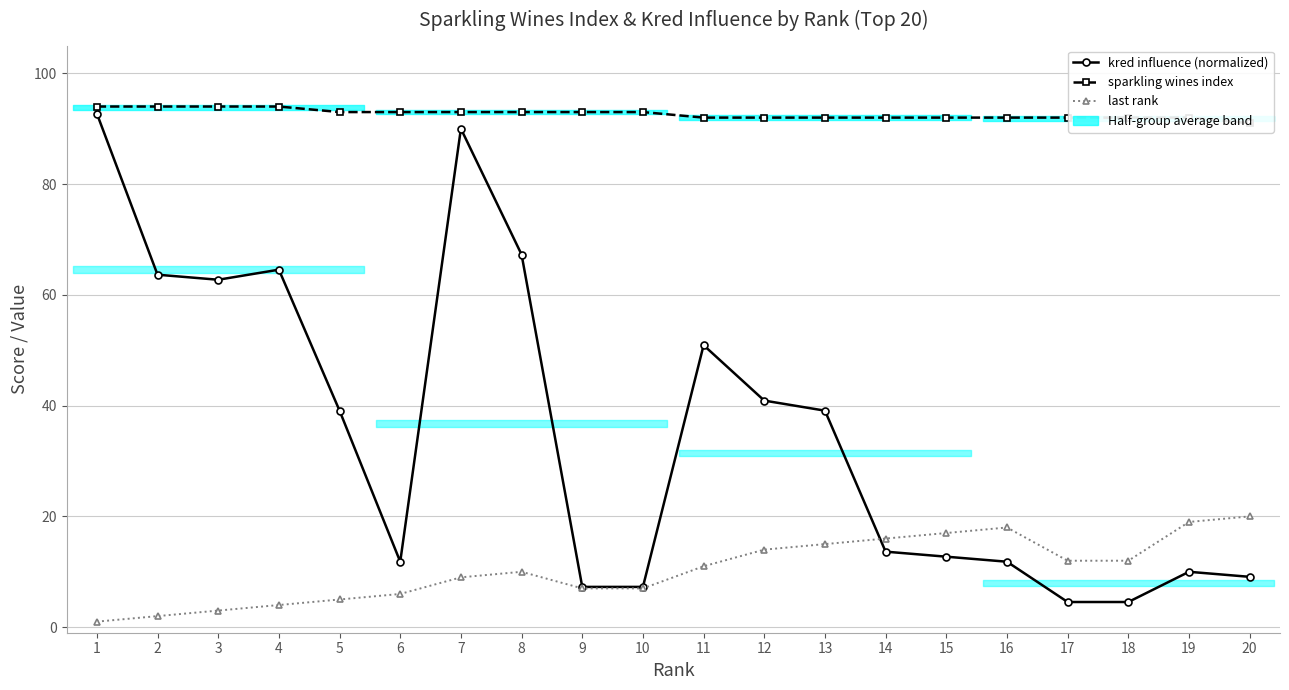

How many intersections are there between kred influence (normalized) and last rank?

1